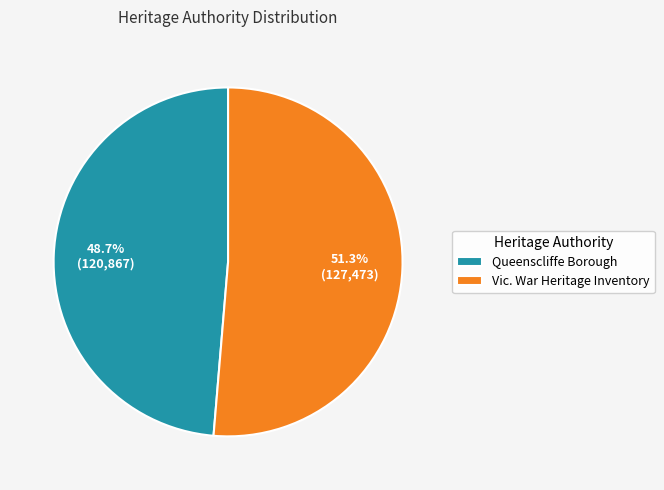

Which category accounts for the majority?

Vic. War Heritage Inventory